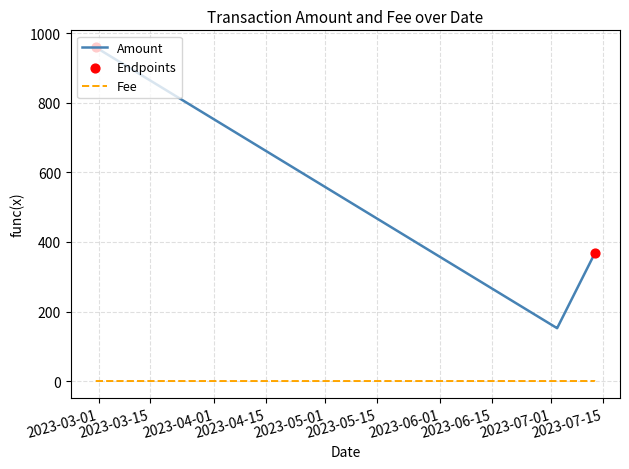

At how many categories does at least one series exceed 173?

4